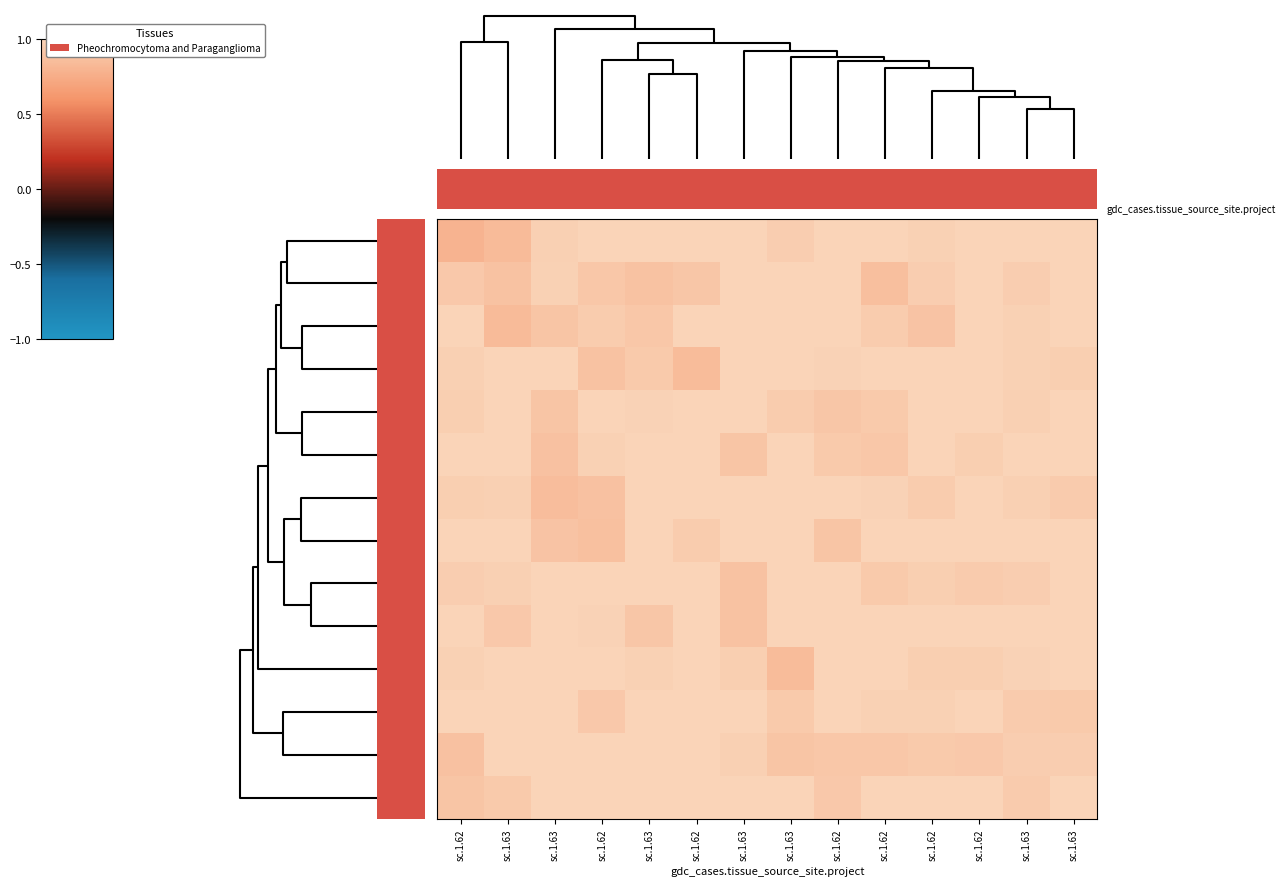

At how many categories does at least one series exceed 0?

14